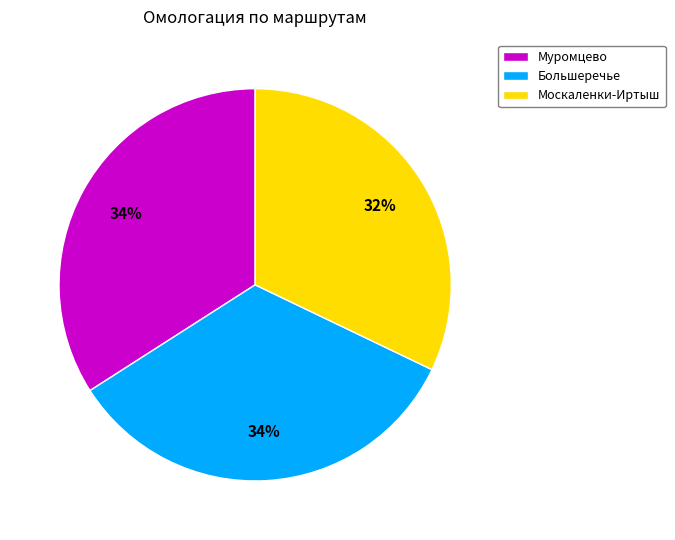

Is the sum of Большеречье and Москаленки-Иртыш greater than half?

Yes